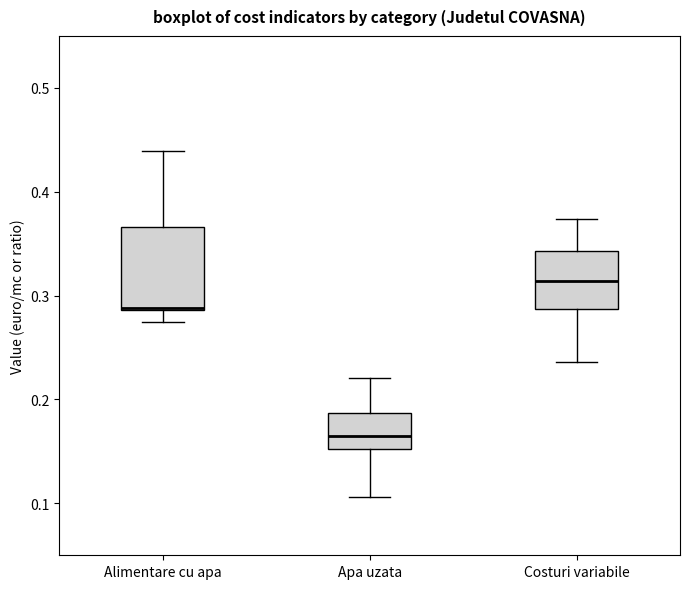

Where is the lower edge of the box for Apa uzata on the y-axis? The values are not printed on the chart, so give them approximately, as read against the axis.

0.15